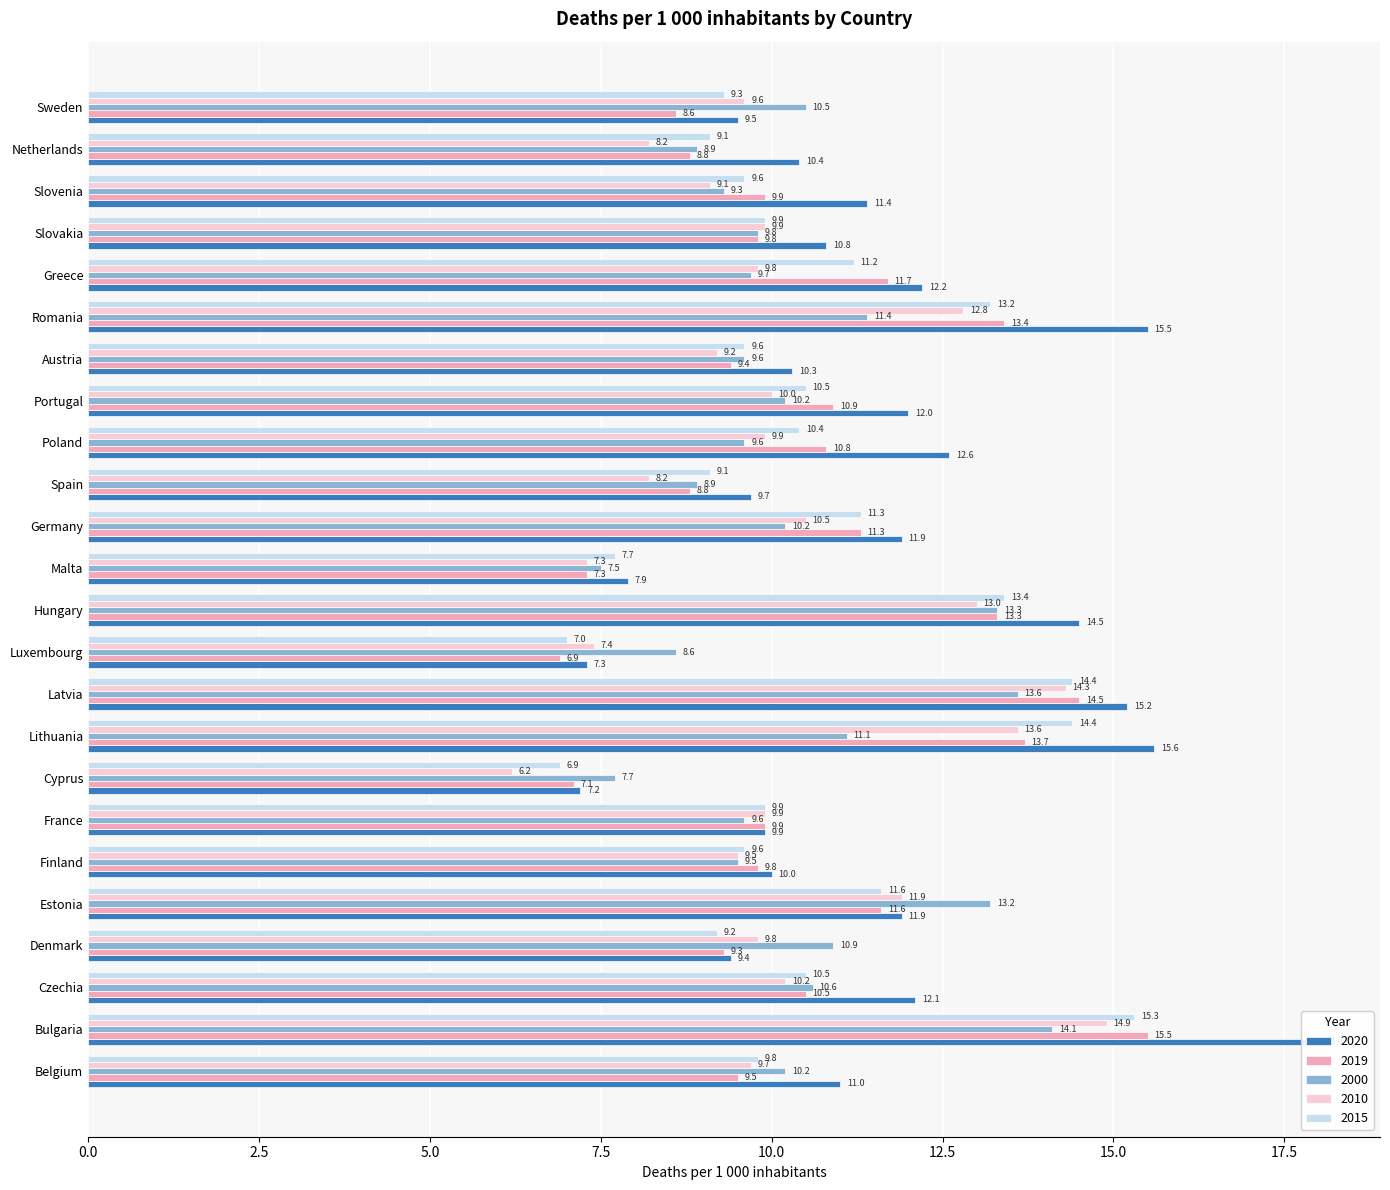

What is the sum of the 2020 values at Cyprus and Spain?

16.9